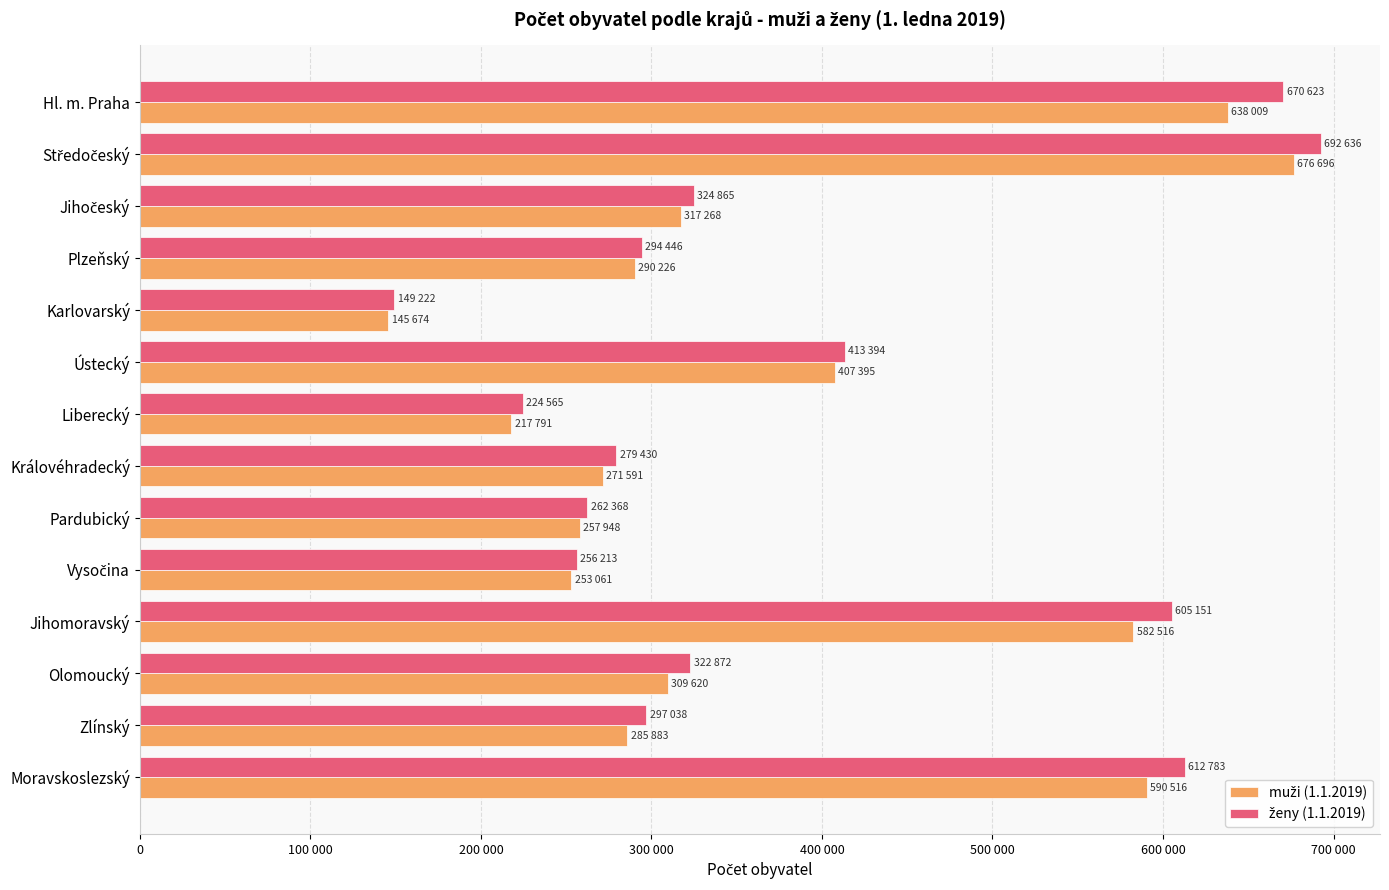

How many bars are there in total?

28